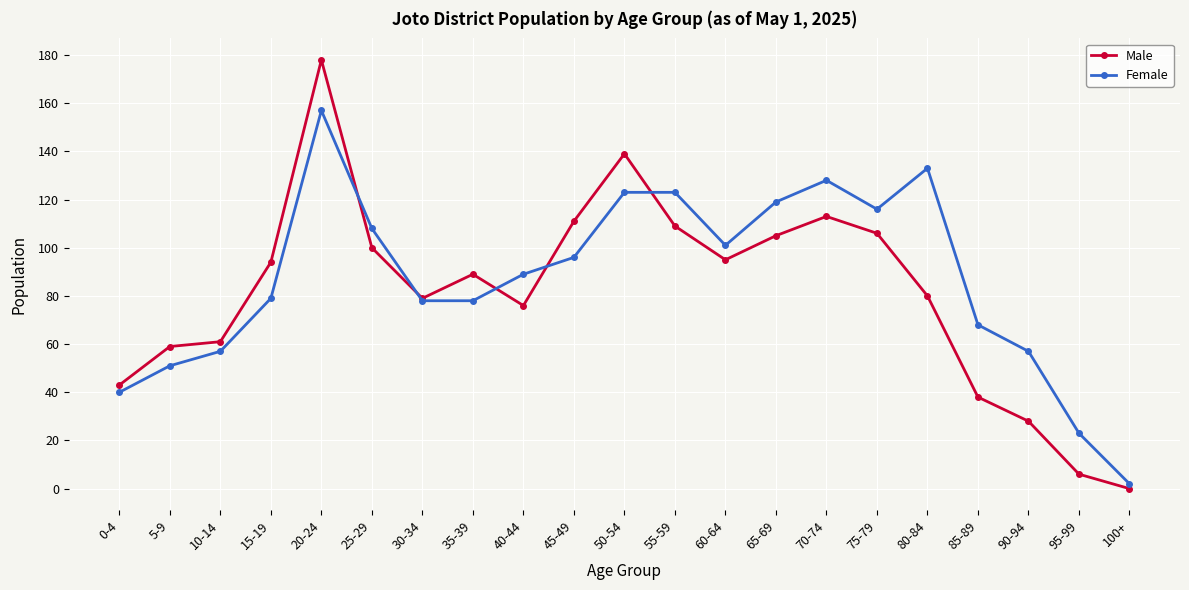

How many interior local valleys does the Male series have?

3